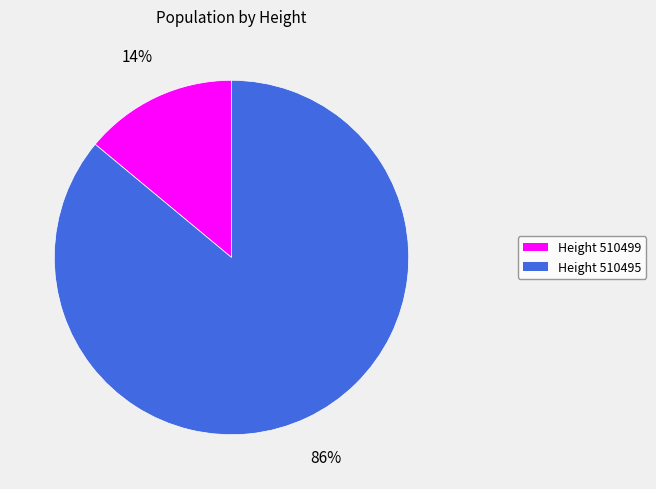

Is there any slice that represents more than half of the pie?

Yes